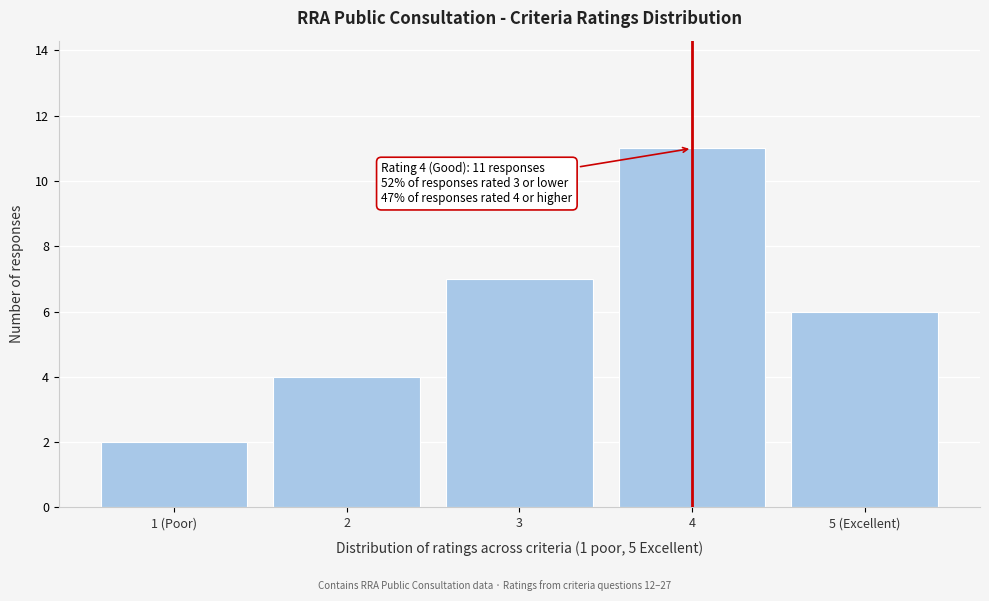

Reading left to right, list all the values displayed in this chart.

2	4	7	11	6